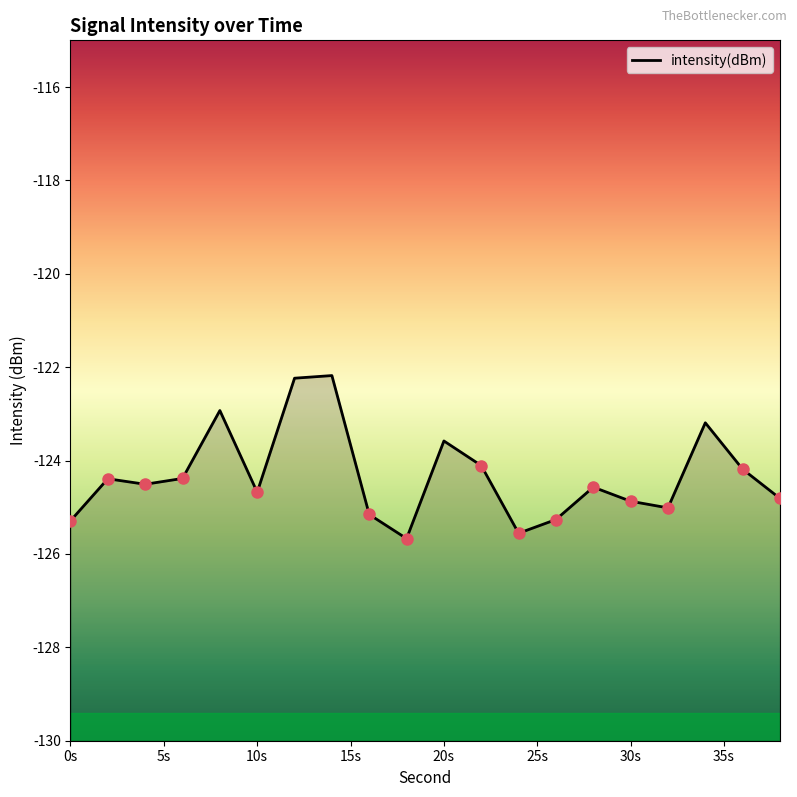

Reading right to left, what are all the values shown in this chart?

-124.8	-124.2	-123.2	-125.0	-124.9	-124.6	-125.3	-125.6	-124.1	-123.6	-125.7	-125.2	-122.2	-122.2	-124.7	-122.9	-124.4	-124.5	-124.4	-125.3